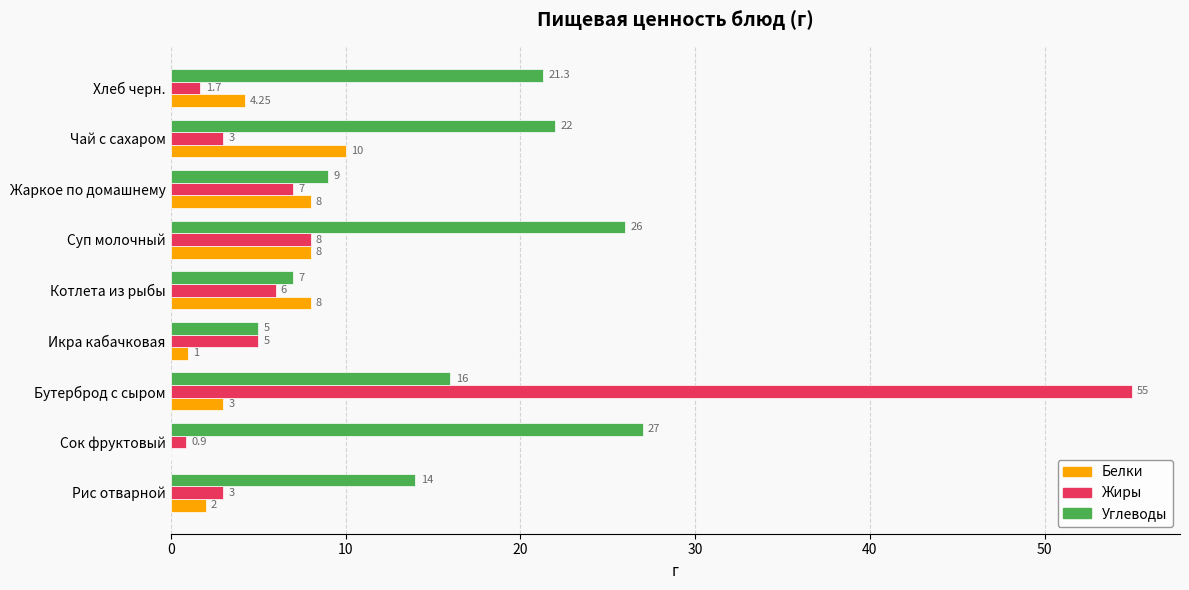

What is the maximum value shown in the chart?

55.0